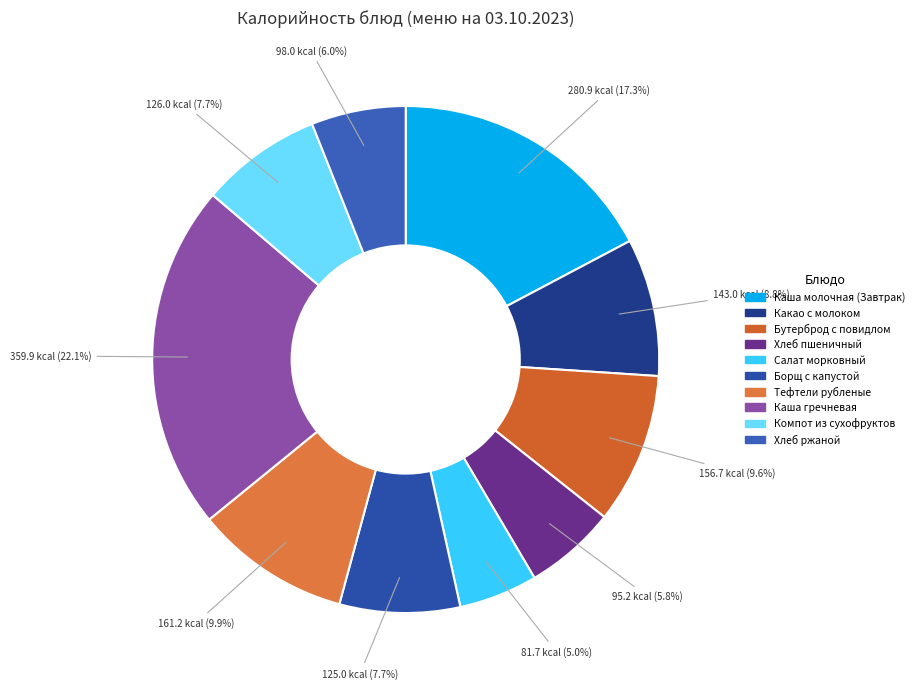

What percentage is the Бутерброд с повидлом slice, to the nearest percent?

10%